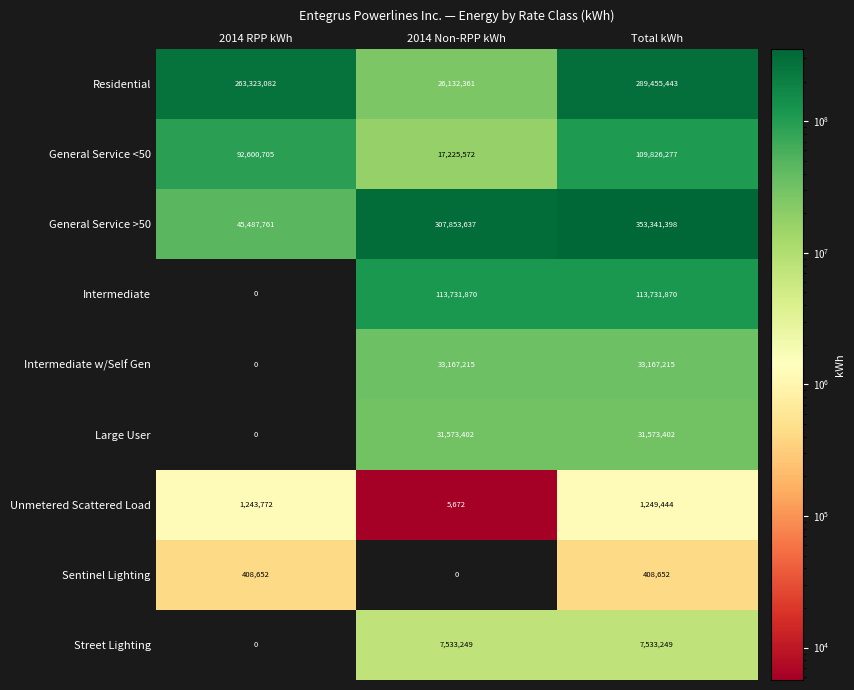

True or false: General Service <50 has a value of 92600705 at 2014 RPP kWh.

True